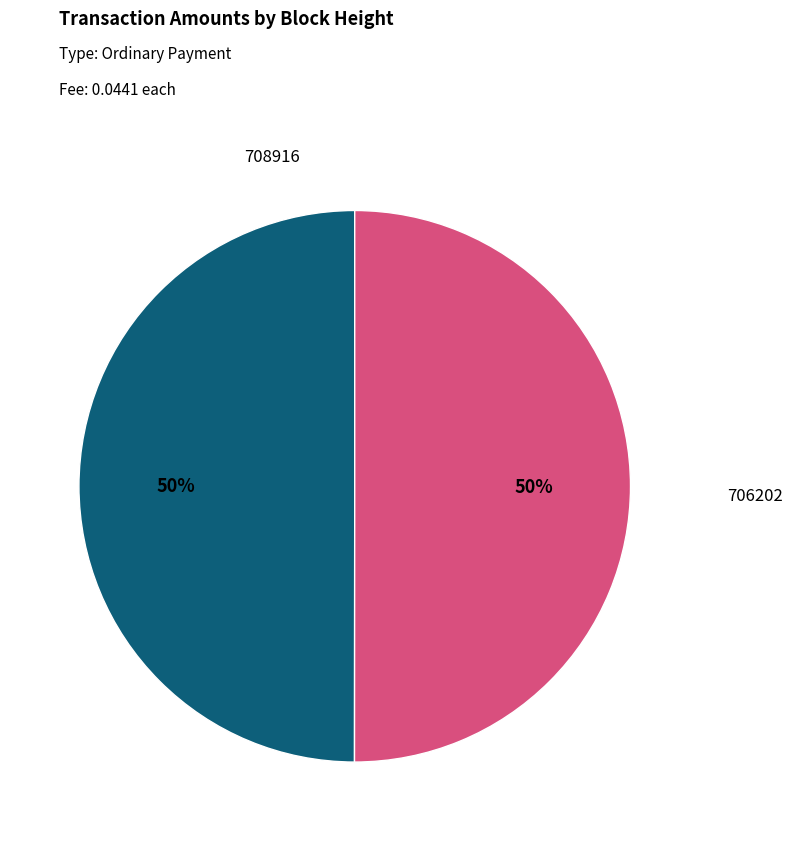

To the nearest percent, what is the average slice percentage?

50%